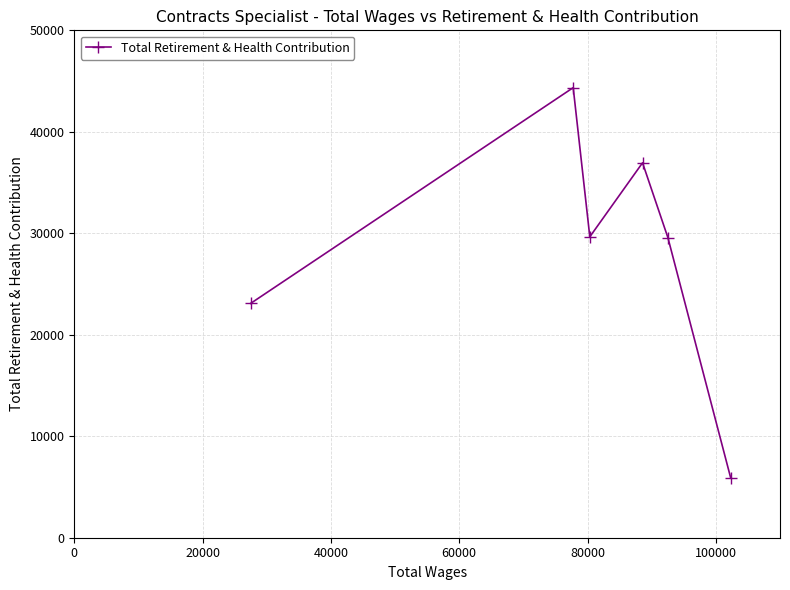

Count the number of categories in the chart.

6